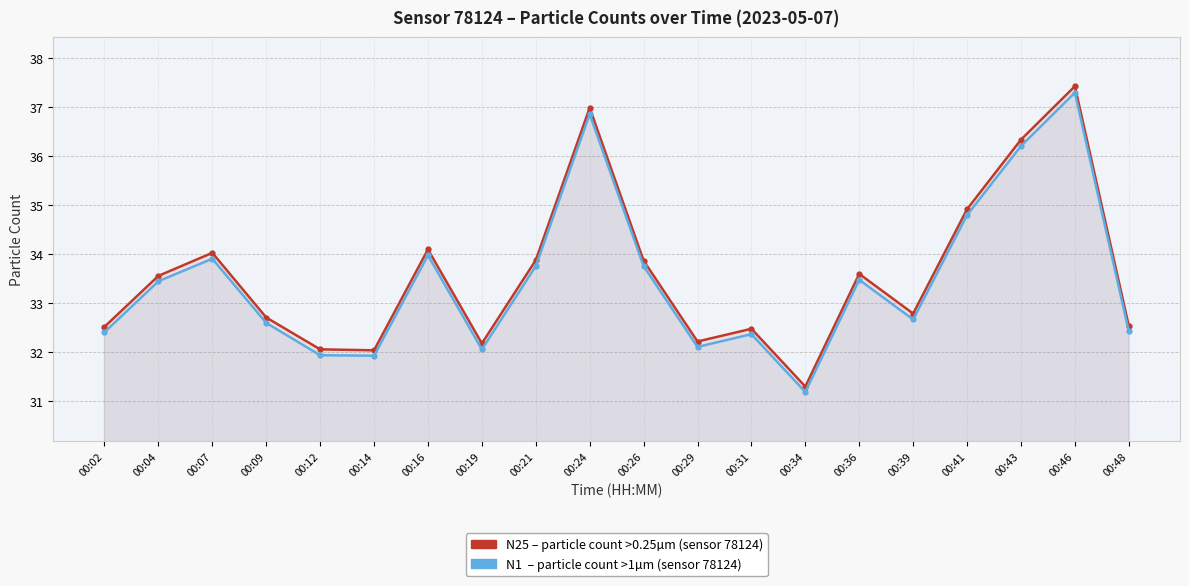

Does the chart display data point markers on the line(s)?

Yes